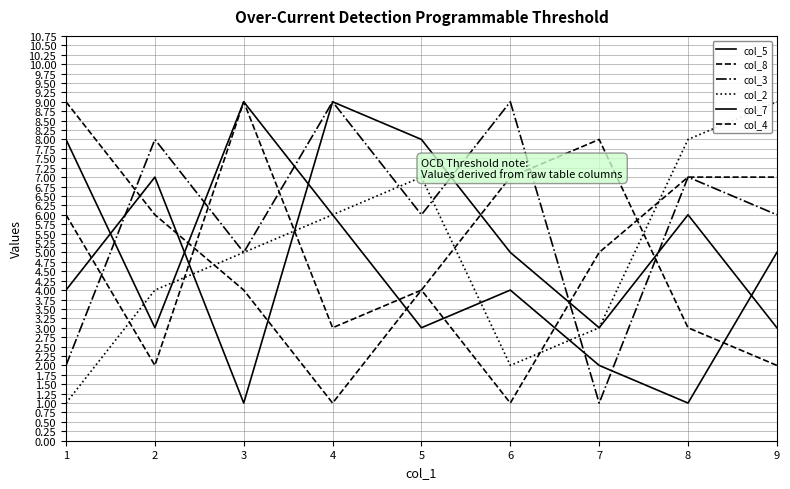

Rank the categories by col_5 value from lowest to highest.

3, 7, 9, 1, 6, 8, 2, 5, 4